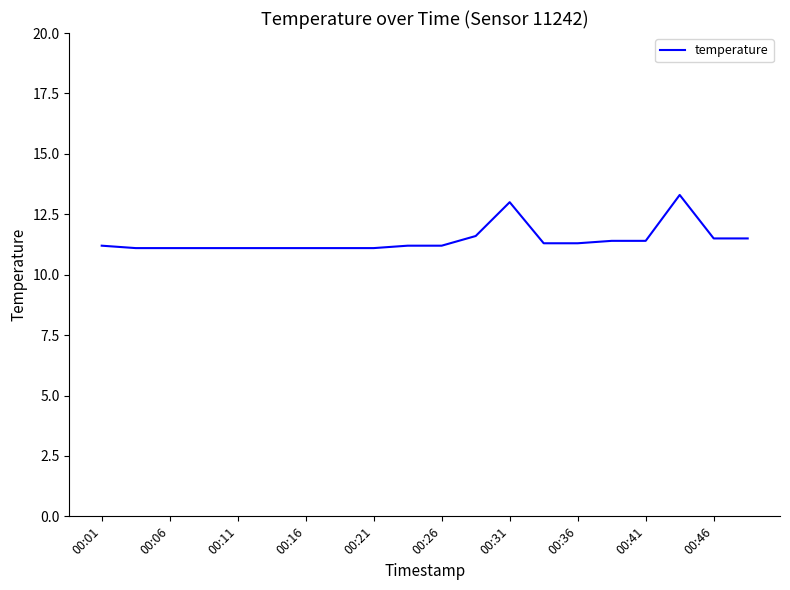

What is the smallest value displayed?

11.1